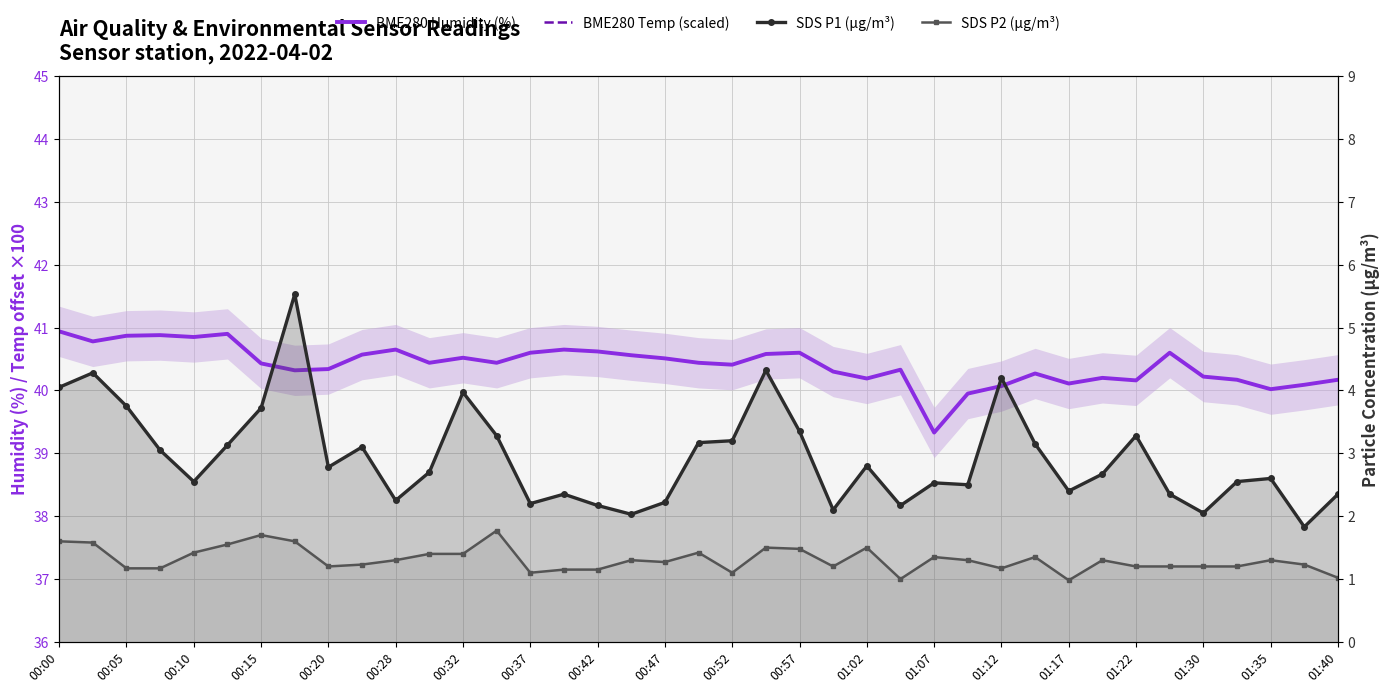

What is the difference between the maximum and minimum values in the BME280 Temp (scaled) series?

10.0